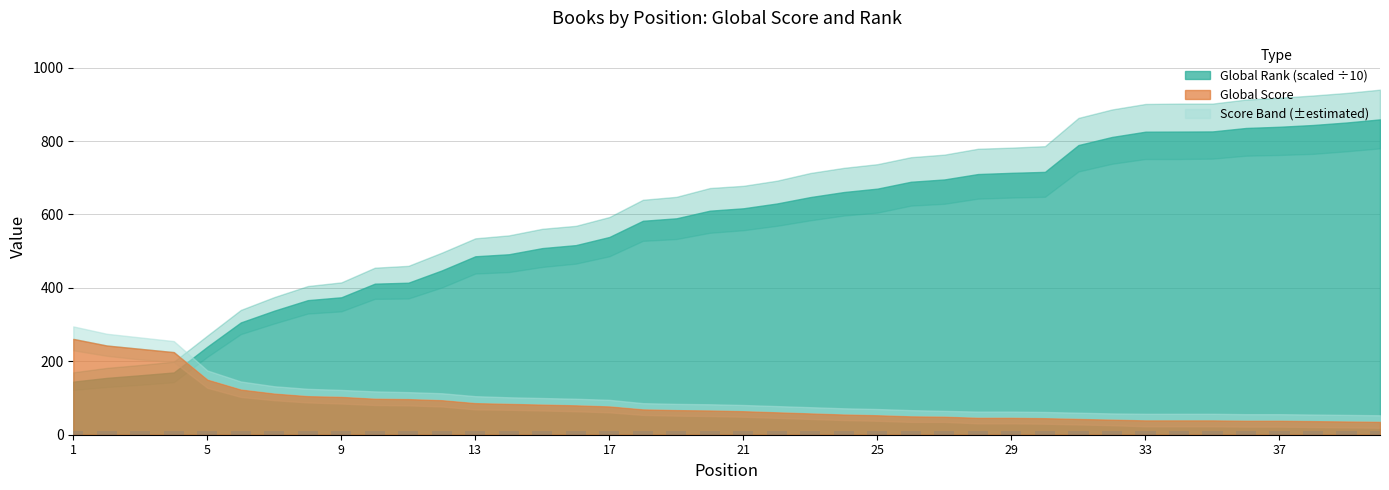

Reading left to right, list all the values displayed in this chart.

Global Score: 261.0	243.0	234.0	225.0	150.0	123.0	112.0	105.0	103.0	98.0	97.0	94.0	86.0	84.0	82.0	80.0	77.0	69.0	67.0	66.0	64.0	61.0	58.0	55.0	53.0	50.0	49.0	46.0	46.0	45.0	43.0	41.0	39.0	39.0	39.0	38.0	38.0	37.0	36.0	35.0
Global Rank scaled: 144.6	154.8	162.0	169.6	239.7	305.9	338.0	366.6	374.4	411.5	414.1	447.6	486.1	491.6	508.4	516.5	538.7	582.8	589.5	610.3	616.8	629.9	647.4	661.1	670.4	689.1	695.4	710.1	713.4	716.0	789.1	811.1	825.5	825.8	826.2	835.6	838.9	843.7	850.5	859.0